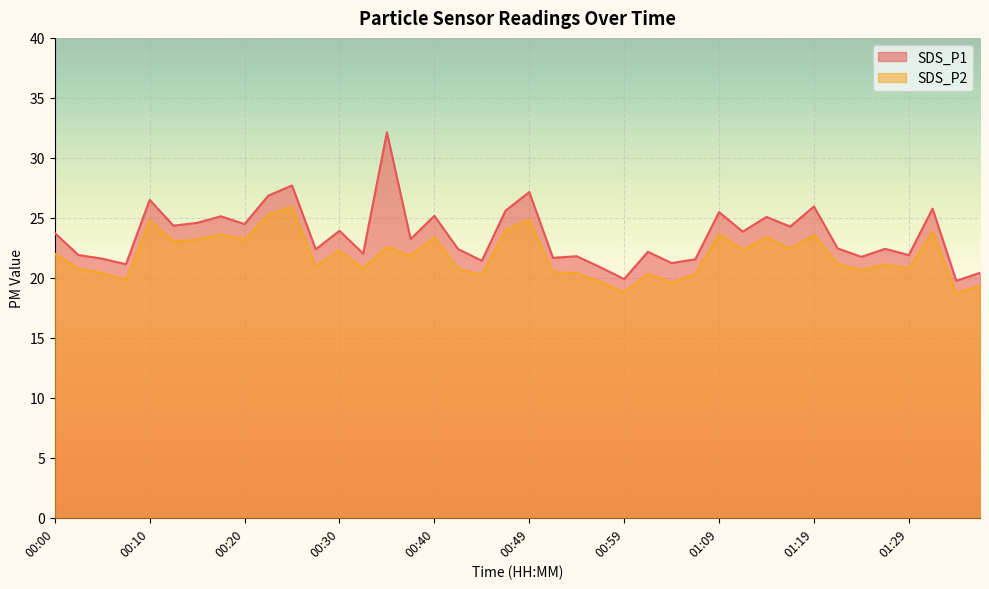

List the series in order of their peak value, lowest first.

SDS_P2, SDS_P1